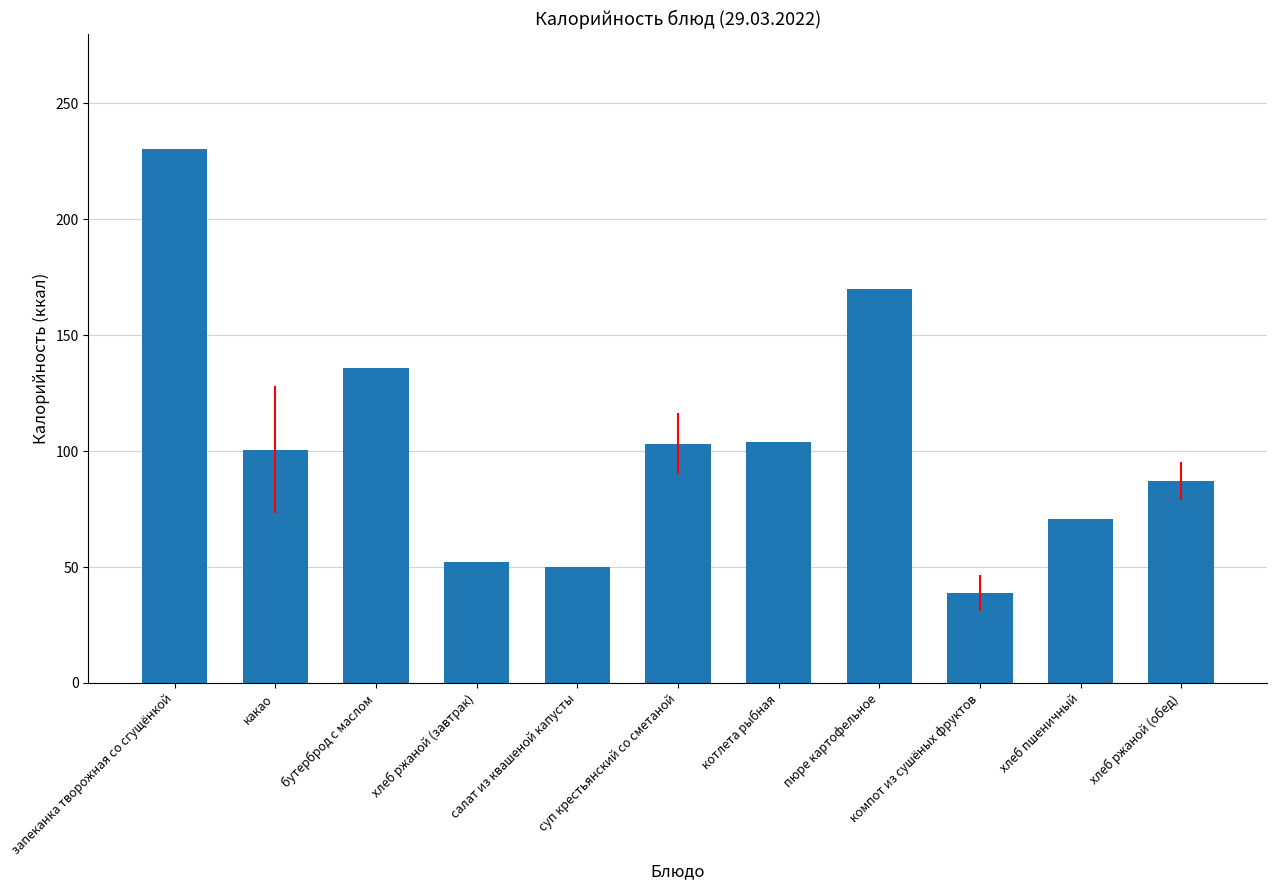

What is the difference between the values at котлета рыбная and хлеб пшеничный?

33.5